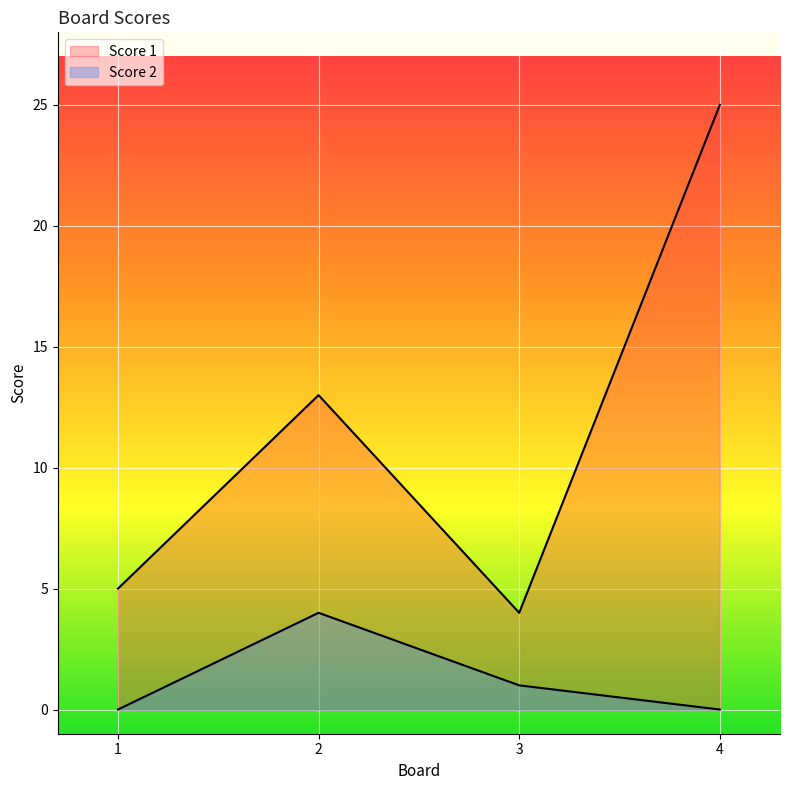

Where is Score 1 nearest to the value 14?

2